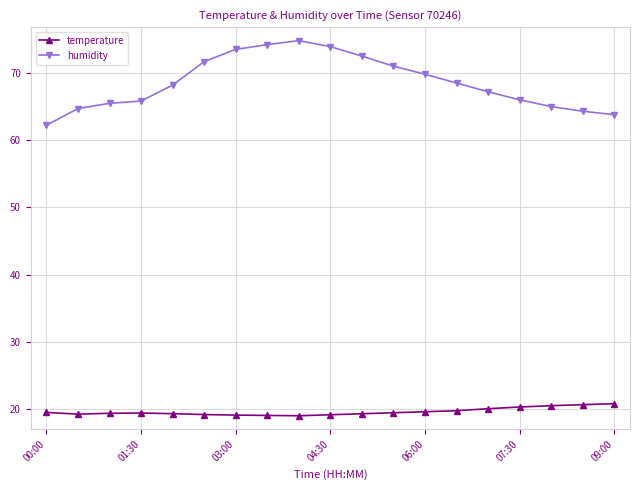

What is the maximum value for humidity?

74.8